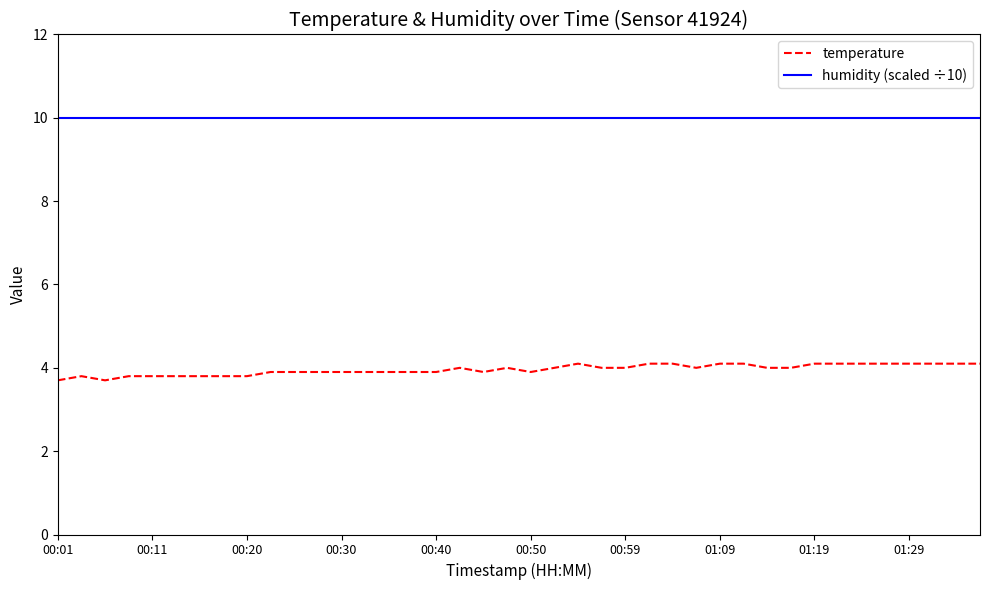

Rank the series by their average value, from highest to lowest.

humidity (scaled ÷10), temperature